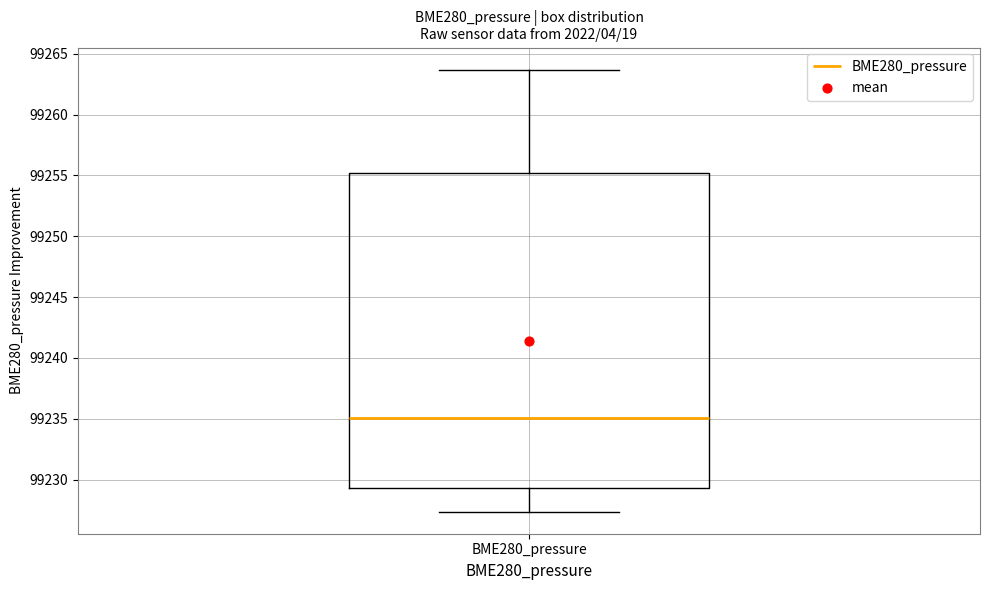

Transcribe this box plot: give where the median line is, the range the box spans, and where the two whiskers end, as read against the y-axis. The values are not printed on the chart, so give them approximately, as read against the axis.

median 99235.0, box 99229.5 to 99255.0, whiskers 99227.5 to 99263.5